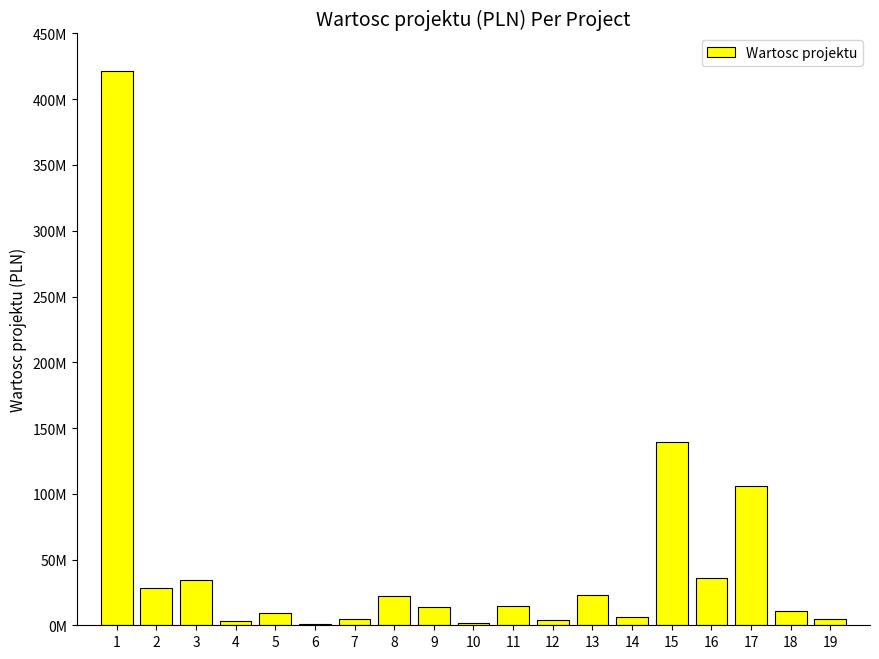

True or false: the data shows 2919000.0 at 4.

True